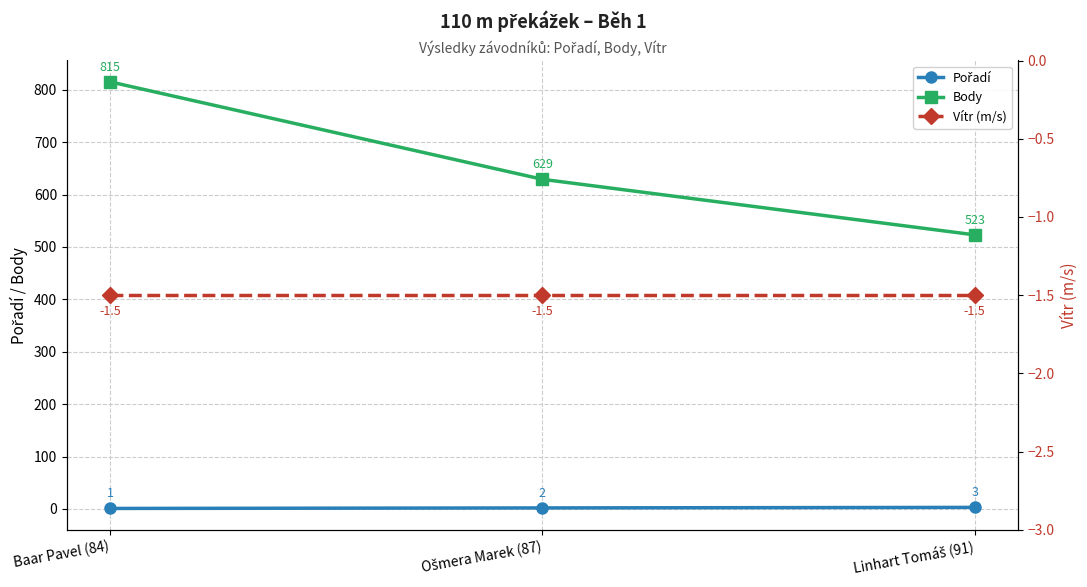

Is it true that Vítr (m/s) equals -1.5 at Ošmera Marek (87)?

True